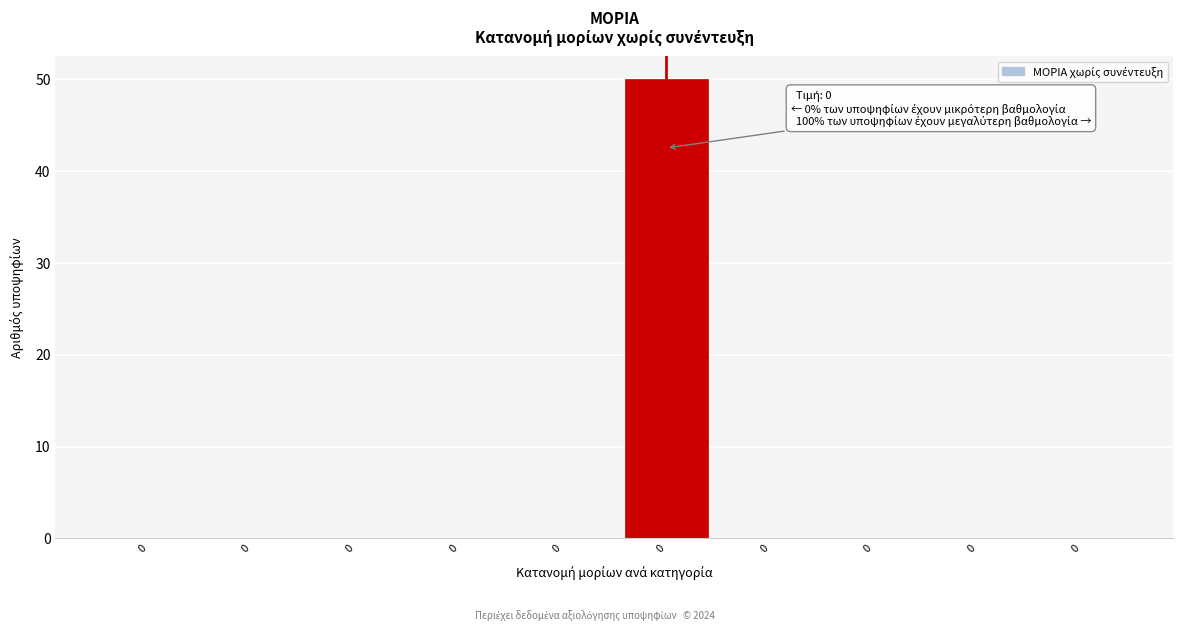

Are the bars horizontal?

No